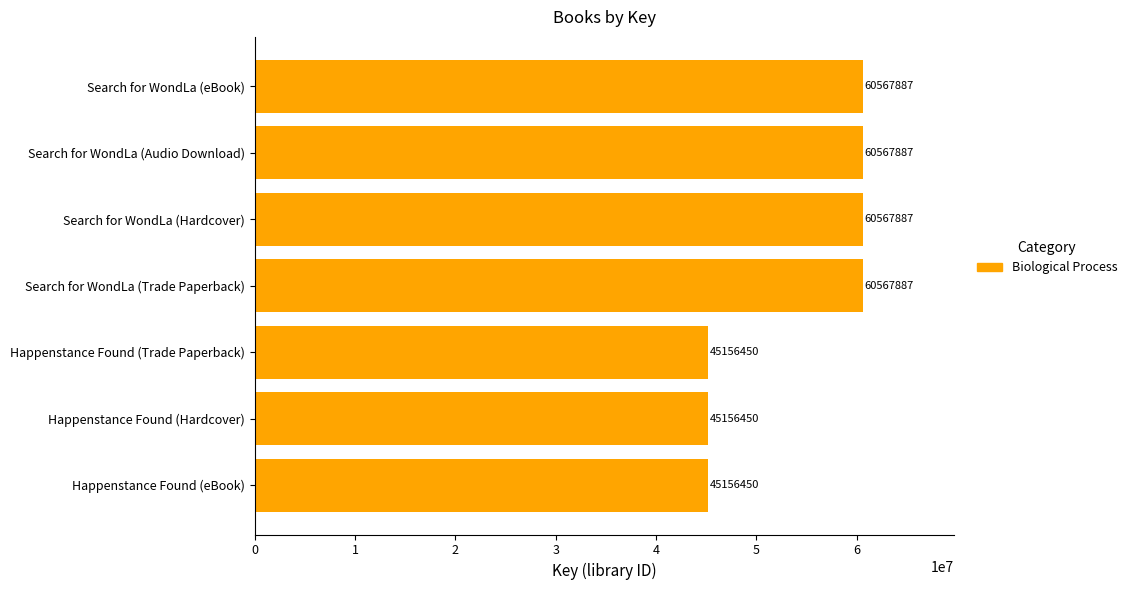

What is the maximum value shown in the chart?

60567887